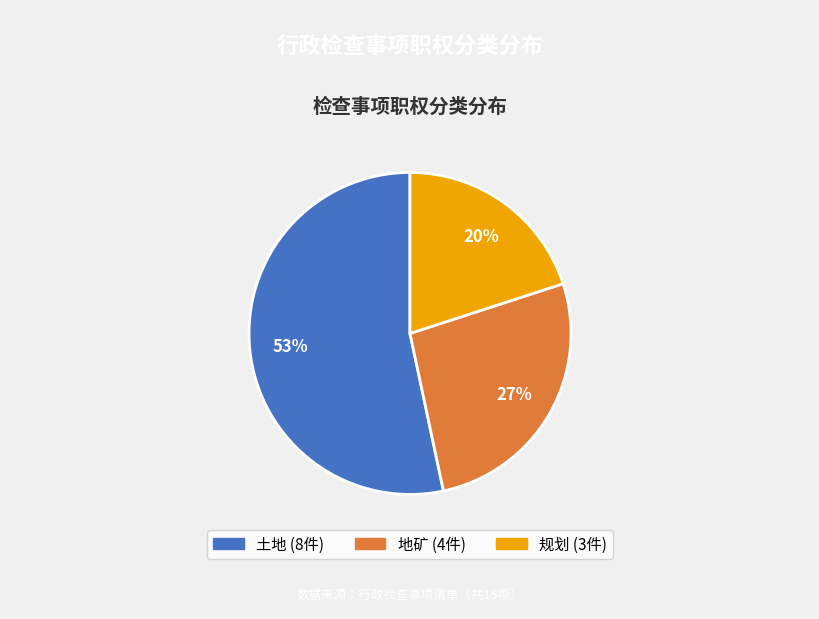

To the nearest percent, what portion does 土地 represent?

53%